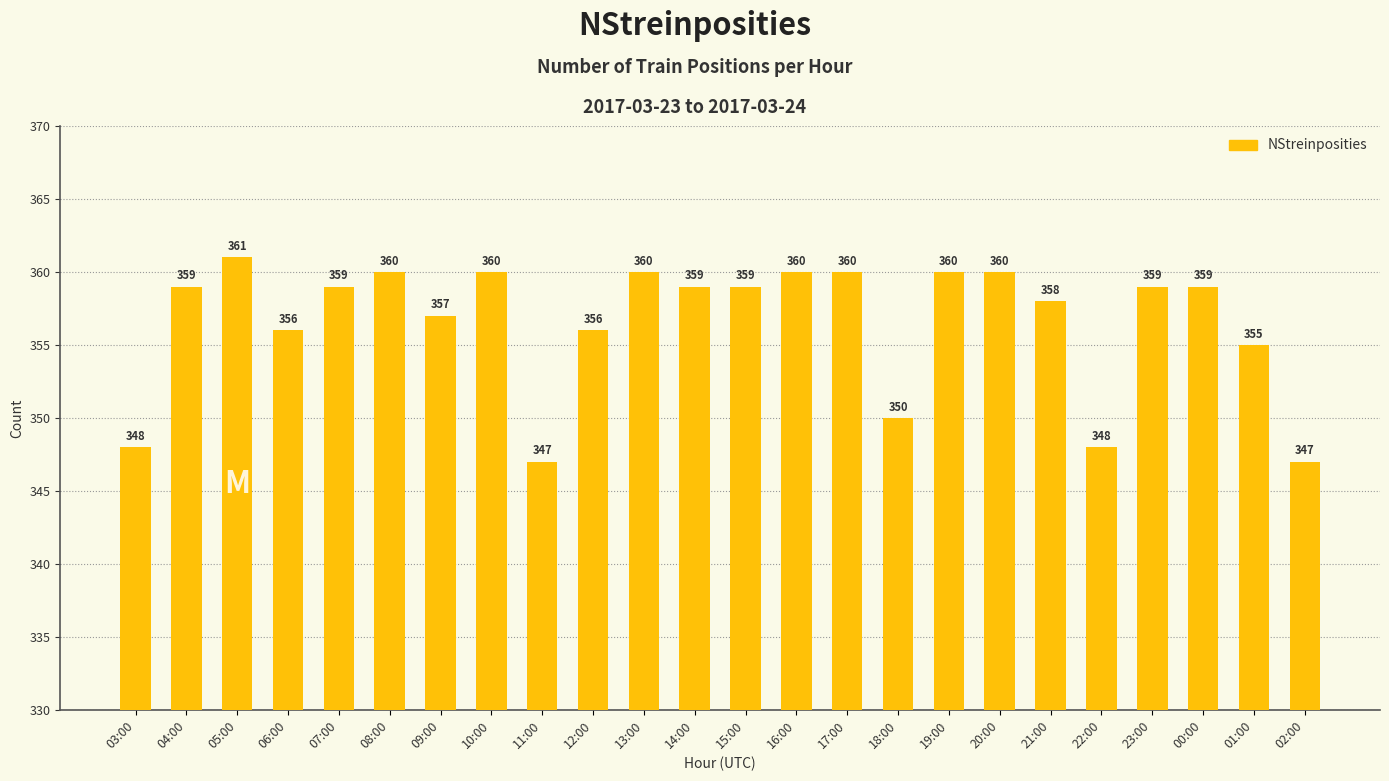

Reading left to right, list all the values displayed in this chart.

348	359	361	356	359	360	357	360	347	356	360	359	359	360	360	350	360	360	358	348	359	359	355	347